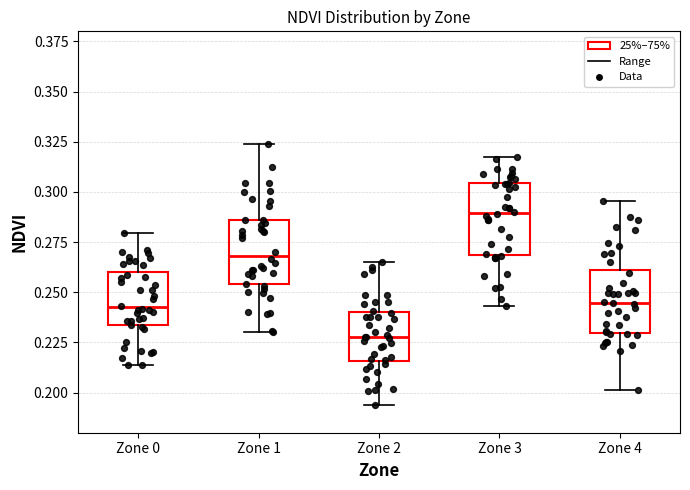

Reading left to right, transcribe this box plot: for each box, give where its median line is, the range the box spans, and where its two whiskers end, as read against the y-axis. The values are not printed on the chart, so give them approximately, as read against the axis.

Zone 0: median 0.240, box 0.235 to 0.260, whiskers 0.215 to 0.280
Zone 1: median 0.270, box 0.255 to 0.285, whiskers 0.230 to 0.325
Zone 2: median 0.230, box 0.215 to 0.240, whiskers 0.195 to 0.265
Zone 3: median 0.290, box 0.270 to 0.305, whiskers 0.245 to 0.320
Zone 4: median 0.245, box 0.230 to 0.260, whiskers 0.200 to 0.295